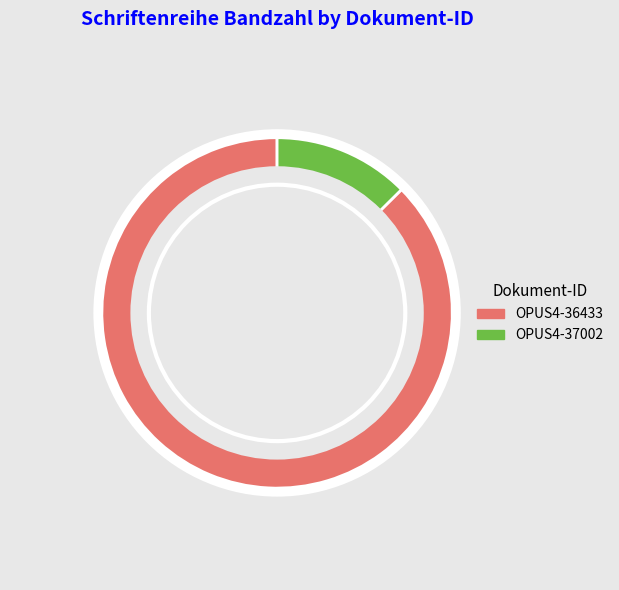

What percentage is the OPUS4-36433 slice, to the nearest percent?

87%